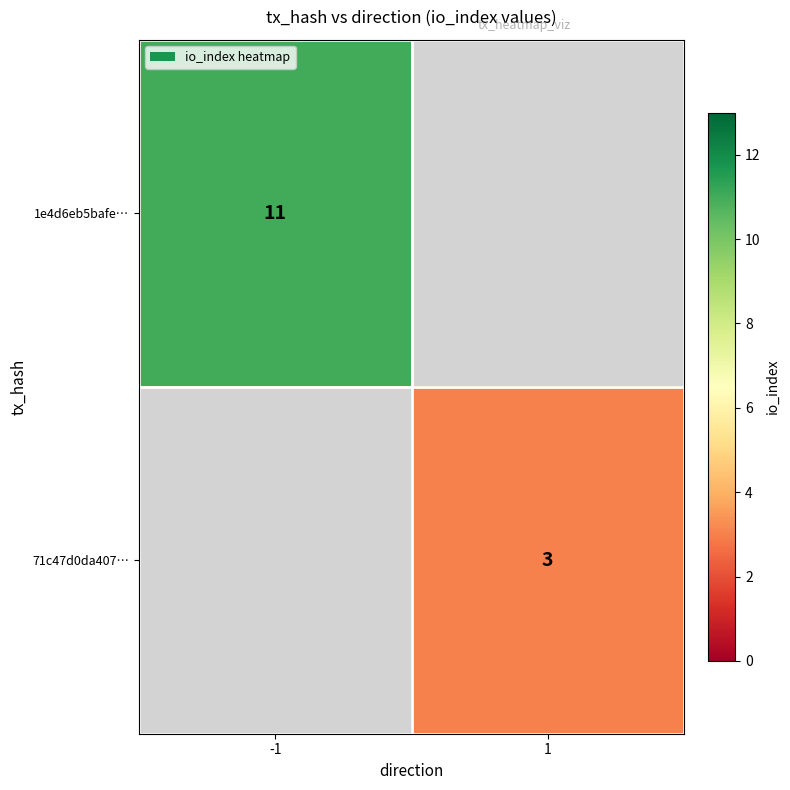

Is it true that 71c47d0da407… equals 2 at 1?

False